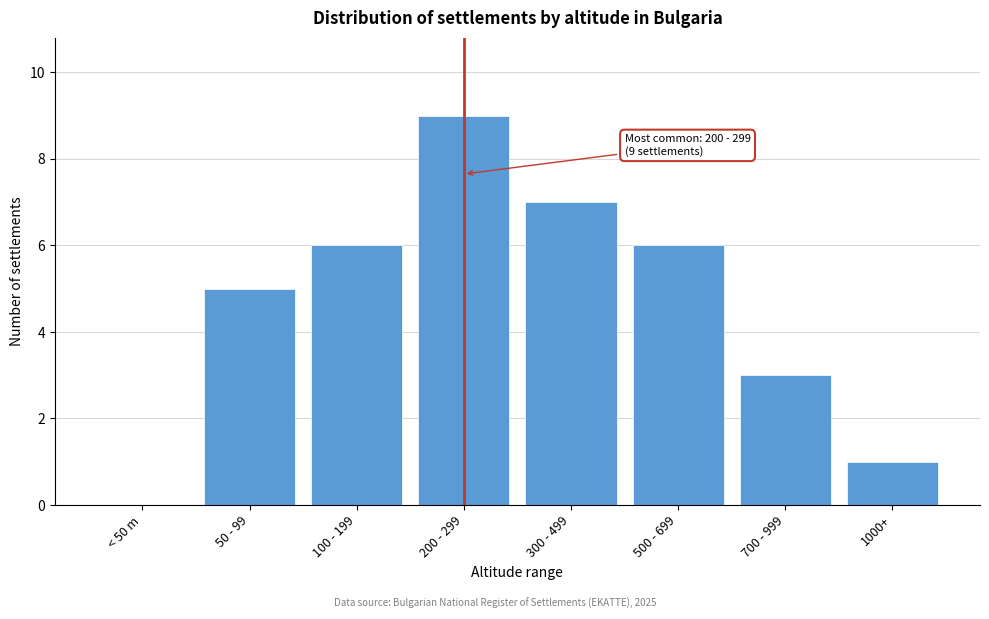

Reading left to right, extract all data points from this chart.

< 50 m=0	50 - 99=5	100 - 199=6	200 - 299=9	300 - 499=7	500 - 699=6	700 - 999=3	1000+=1